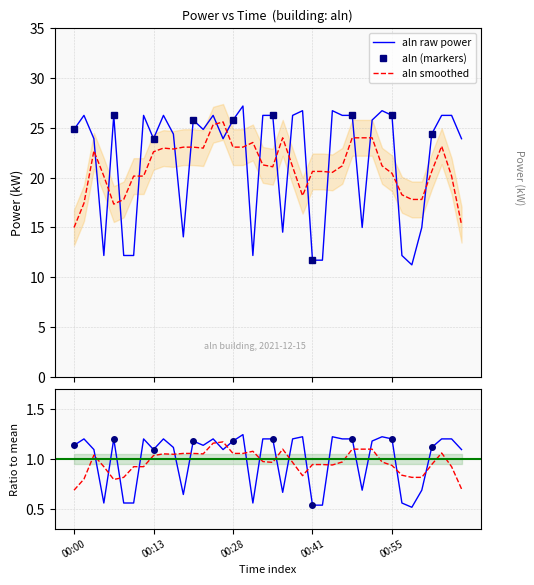

What is the change in value from 00:35 to 01:06?

-2.3